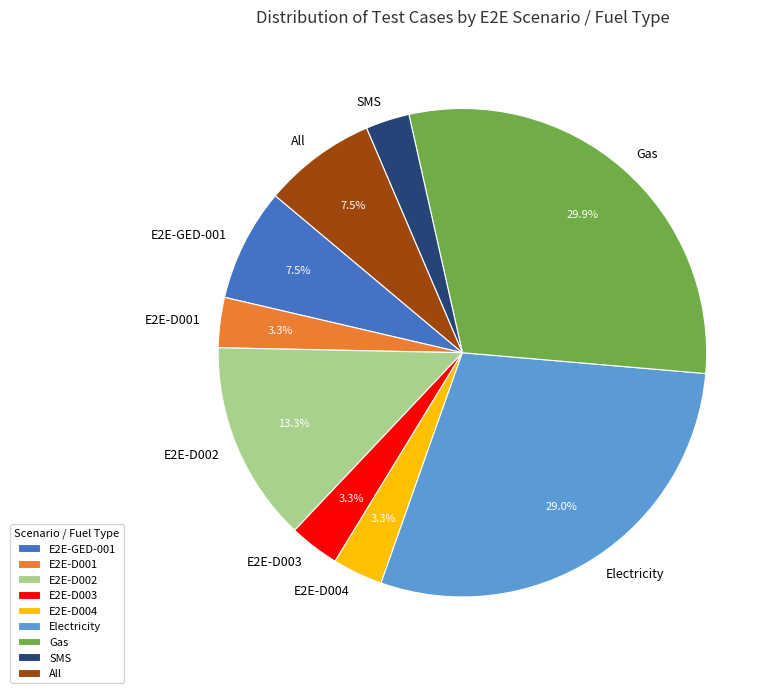

Which has a higher value, E2E-D002 or All?

E2E-D002